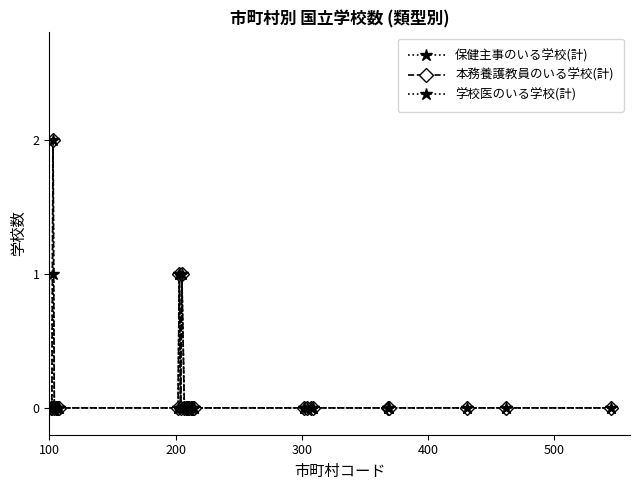

Is this an area chart (filled region under the line)?

No